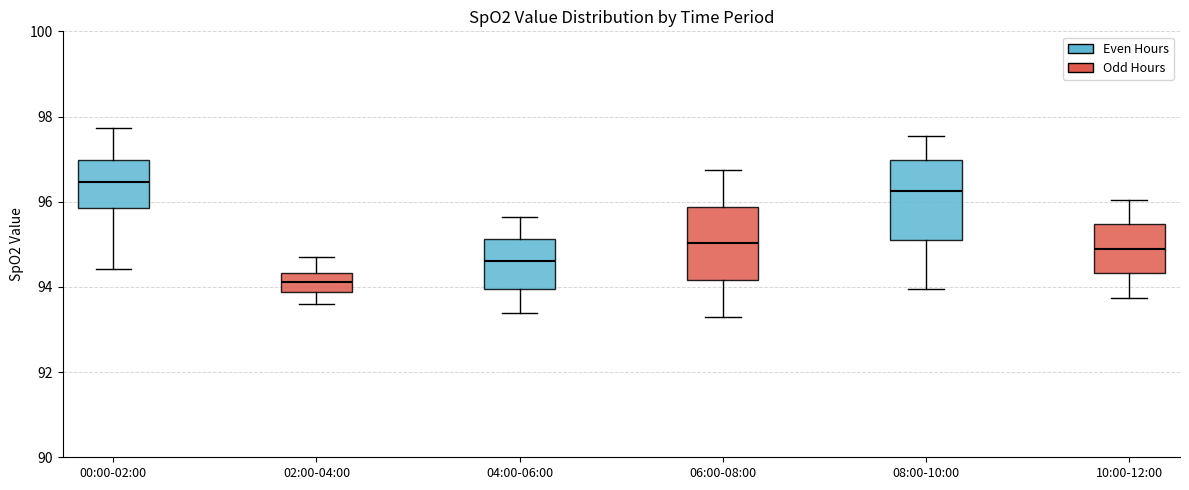

Which box's median line is the highest?

00:00-02:00